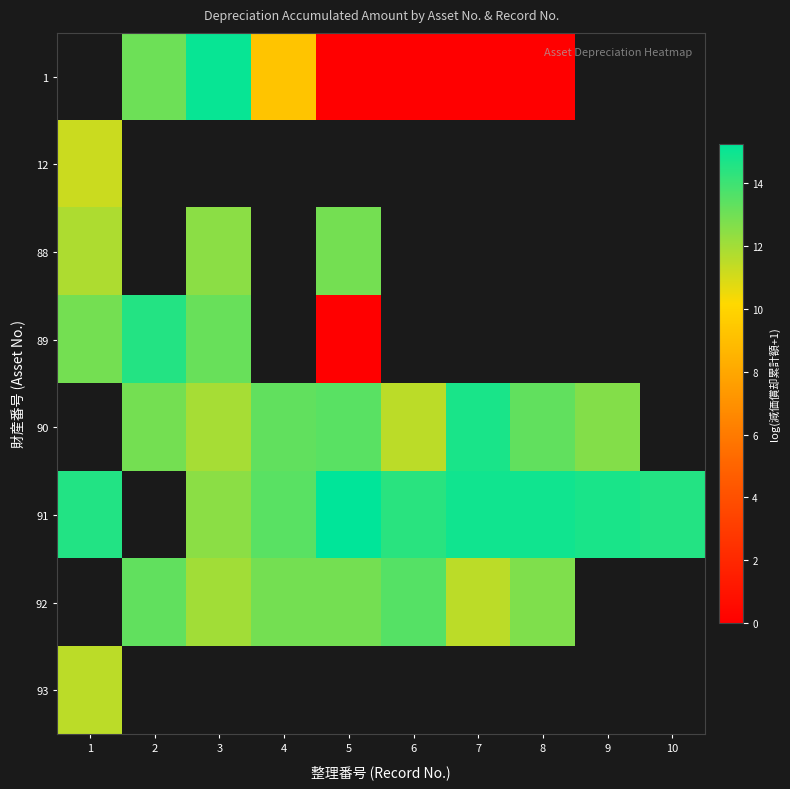

Is the value of row_5 at 6 greater than the value of row_4 at 3?

Yes